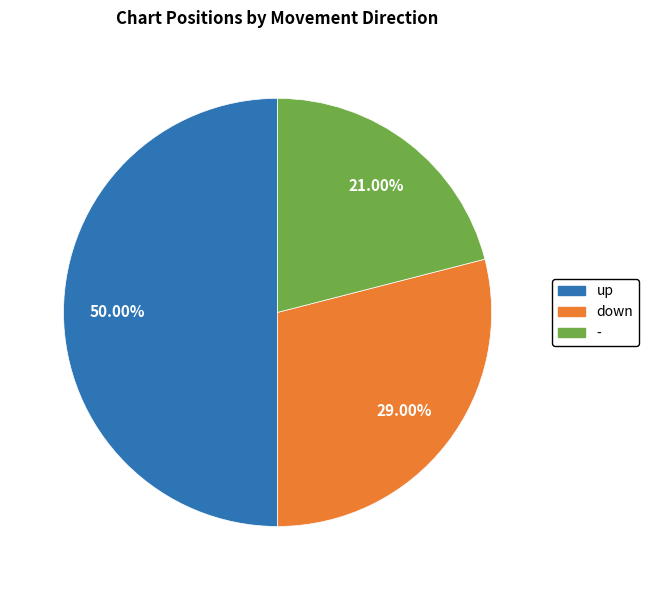

To the nearest percent, what is the average slice percentage?

33%